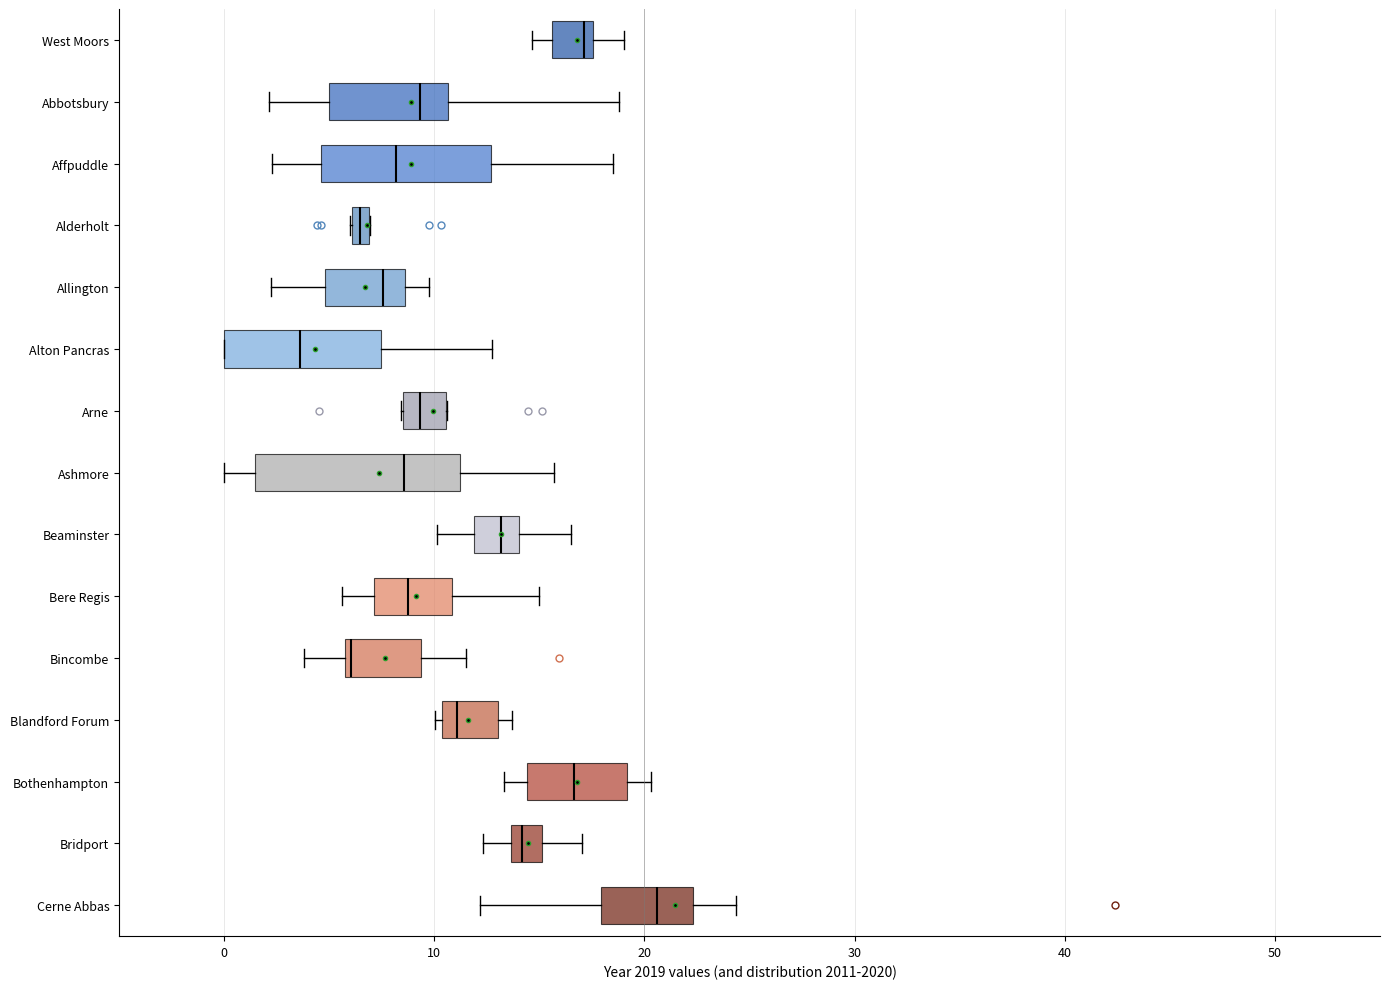

Where does the median line of the box for Bothenhampton sit on the x-axis? The values are not printed on the chart, so give them approximately, as read against the axis.

17